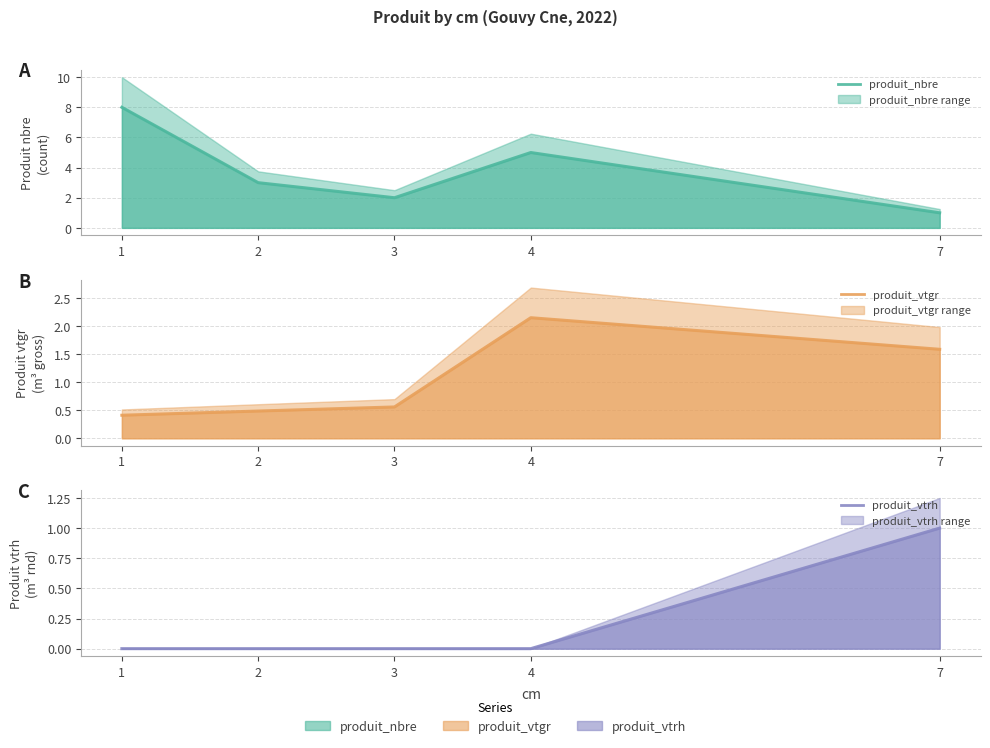

Is the value of produit_vtgr at 3 greater than the value of produit_nbre at 1?

No